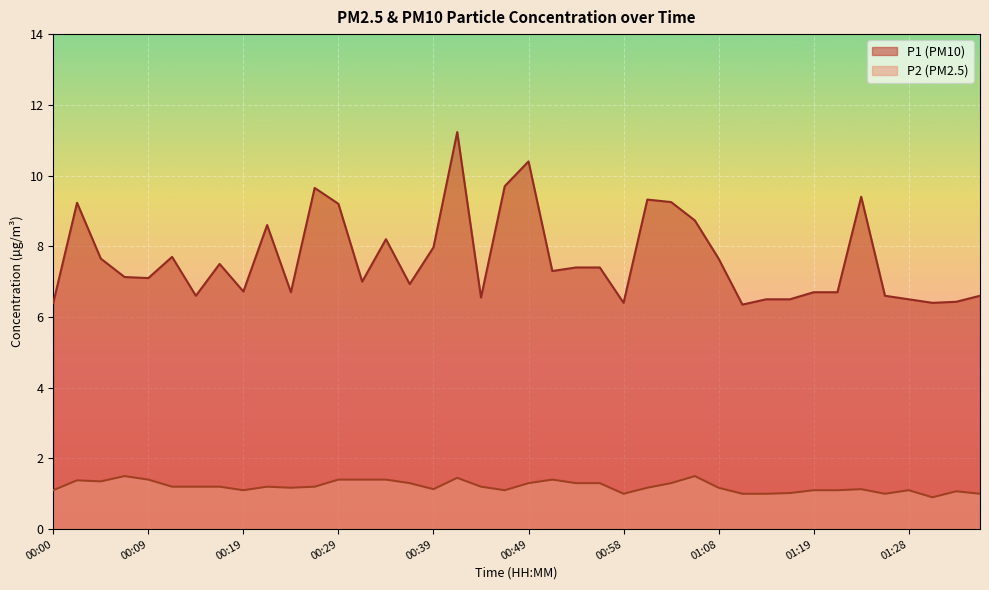

True or false: P1 has a value of 11.4 at 01:06.

False